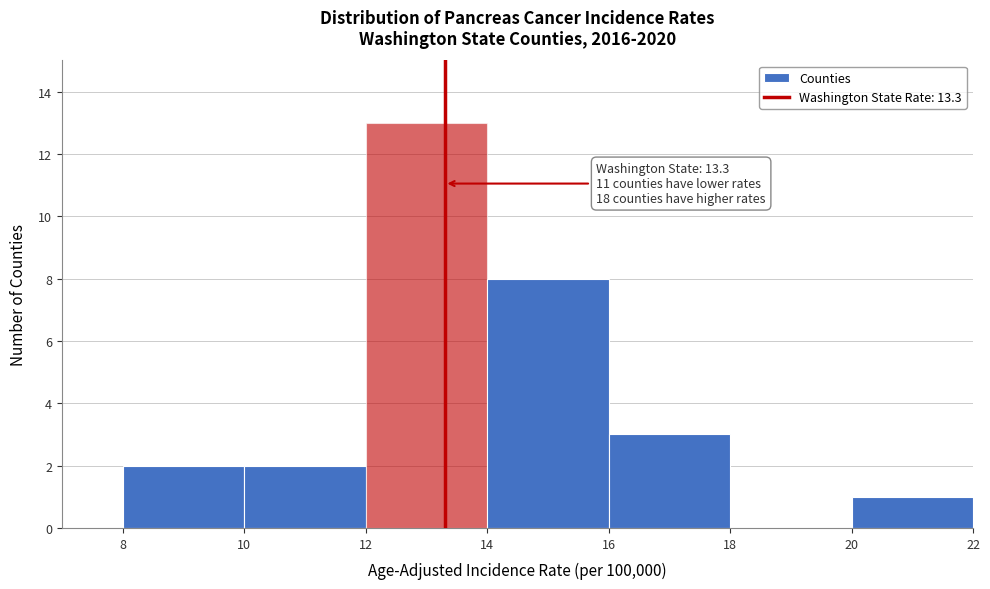

Which range on the x-axis has the tallest bar?

12 to 14